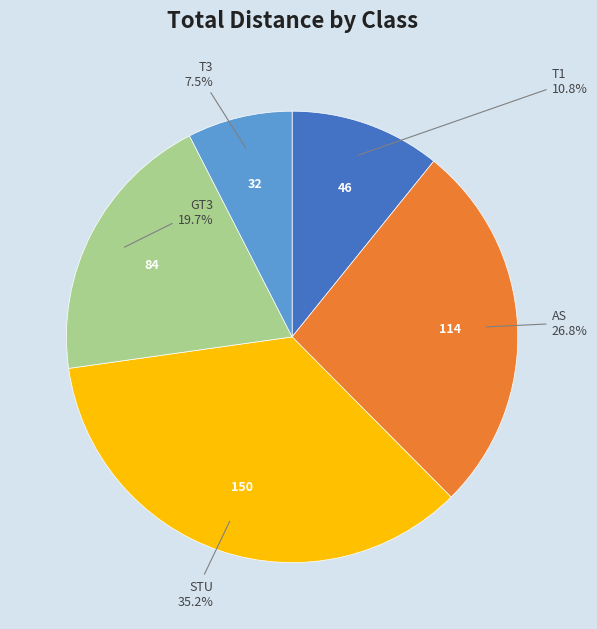

Does any single category account for the majority?

No